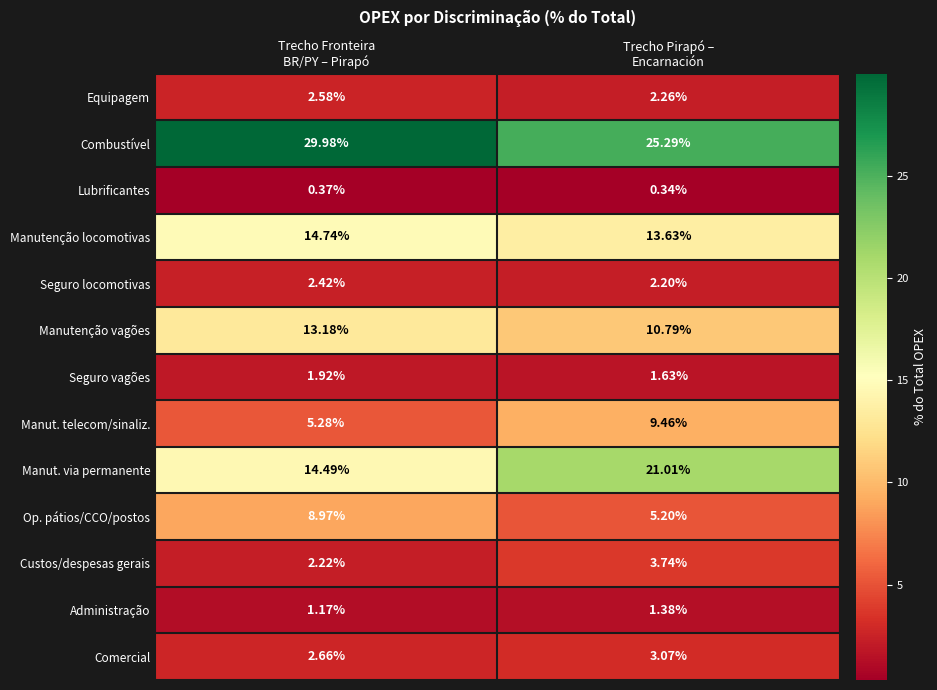

Which series has the largest total across all categories?

Combustível